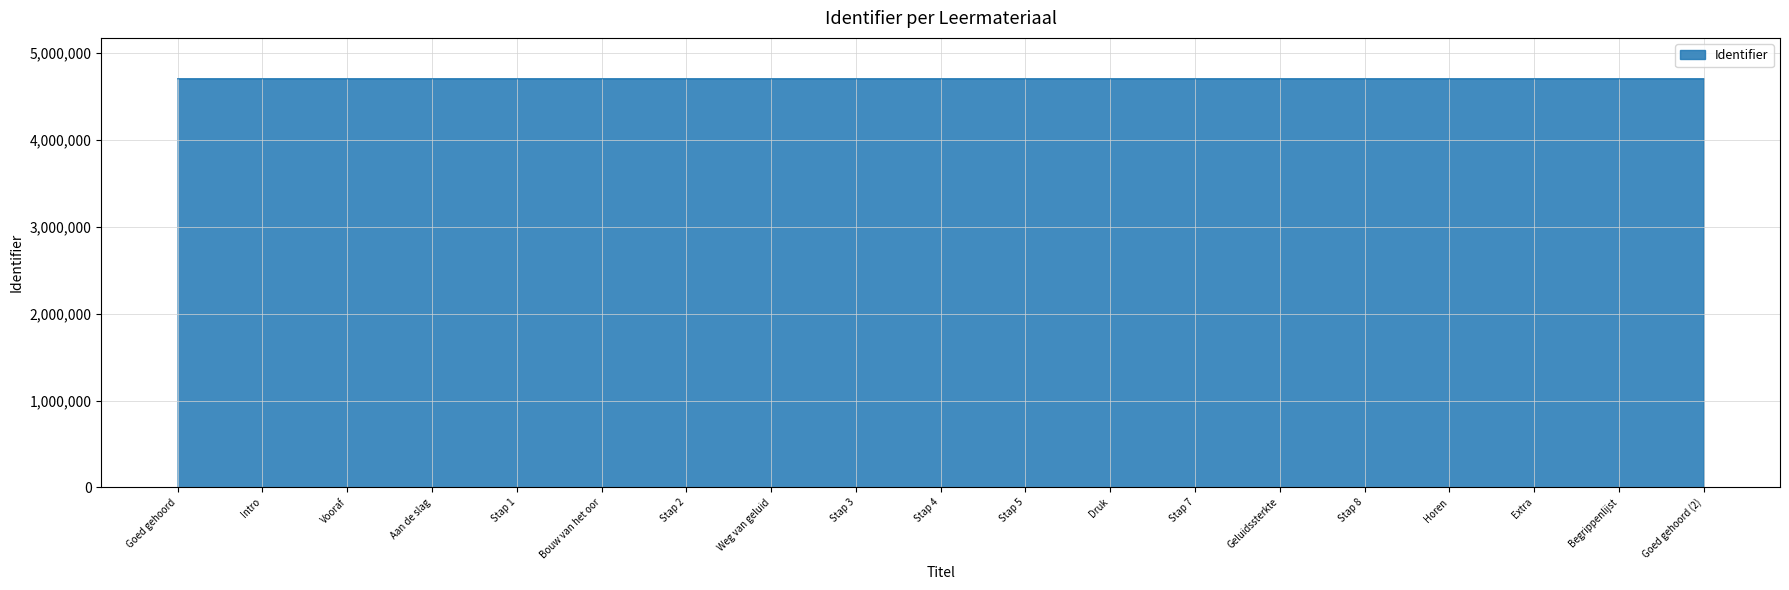

What is the difference between the values at Weg van geluid and Goed gehoord?

16